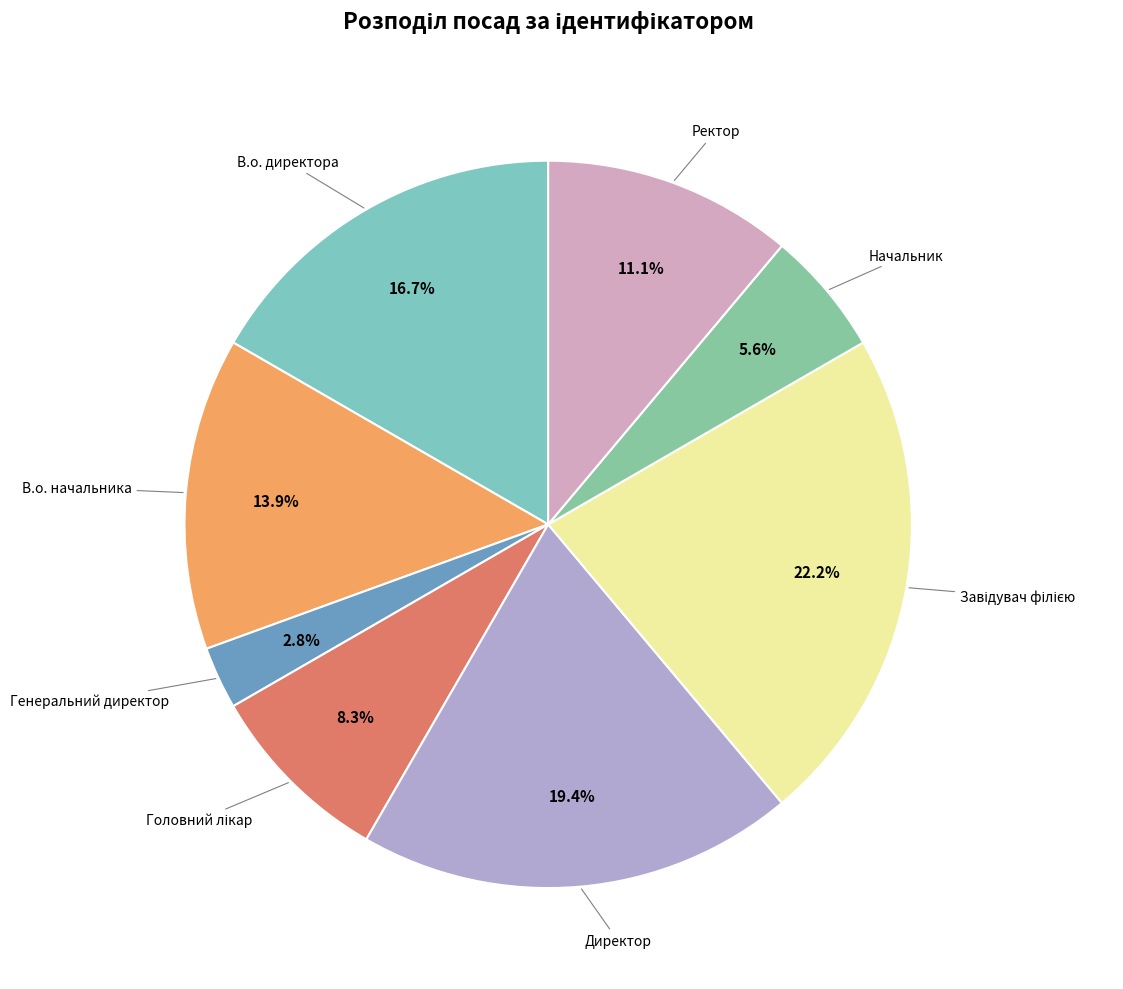

What is the largest slice in the pie chart?

Завідувач філією